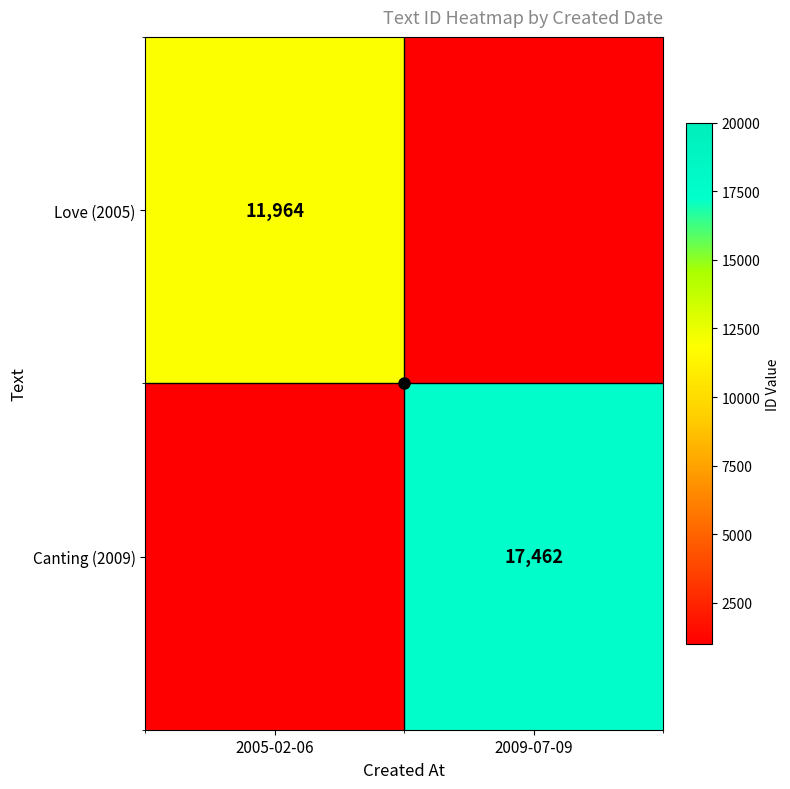

What is the sum of all Love (2005) values?

12964